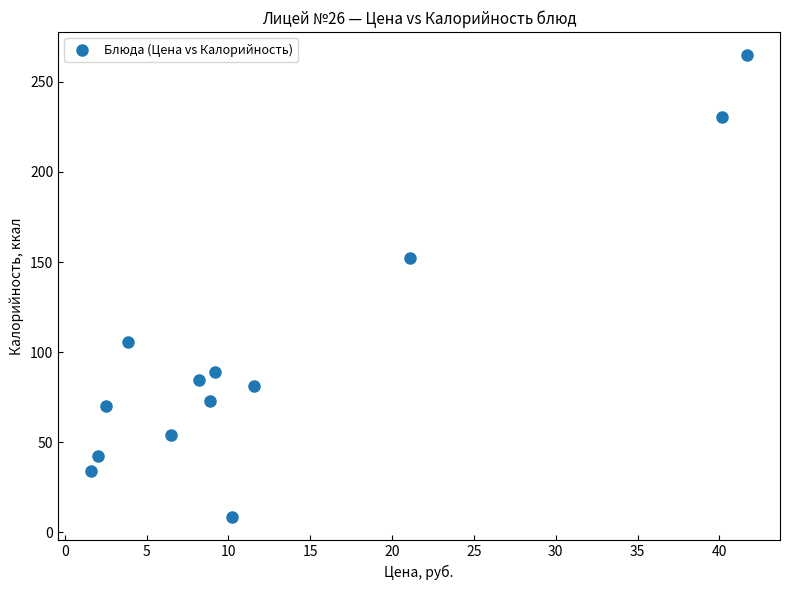

What Y value in the scatter plot is closest to 136?

152.4